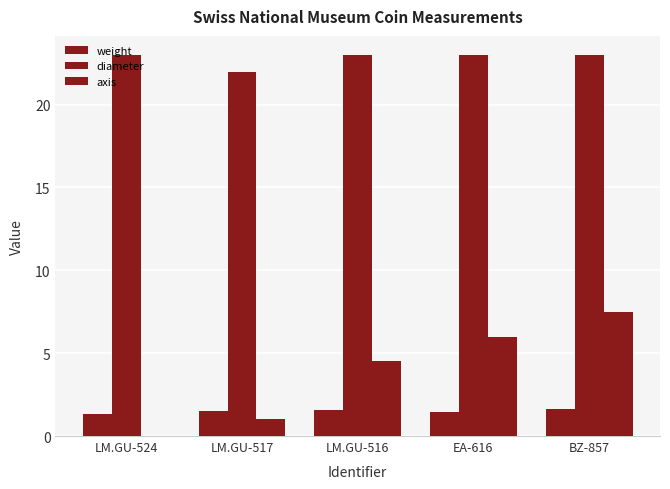

Reading right to left, list all the values displayed in this chart.

weight: 1.6	1.4	1.6	1.5	1.4
diameter: 23.0	23.0	23.0	22.0	23.0
axis: 7.5	6.0	4.5	1.0	0.0